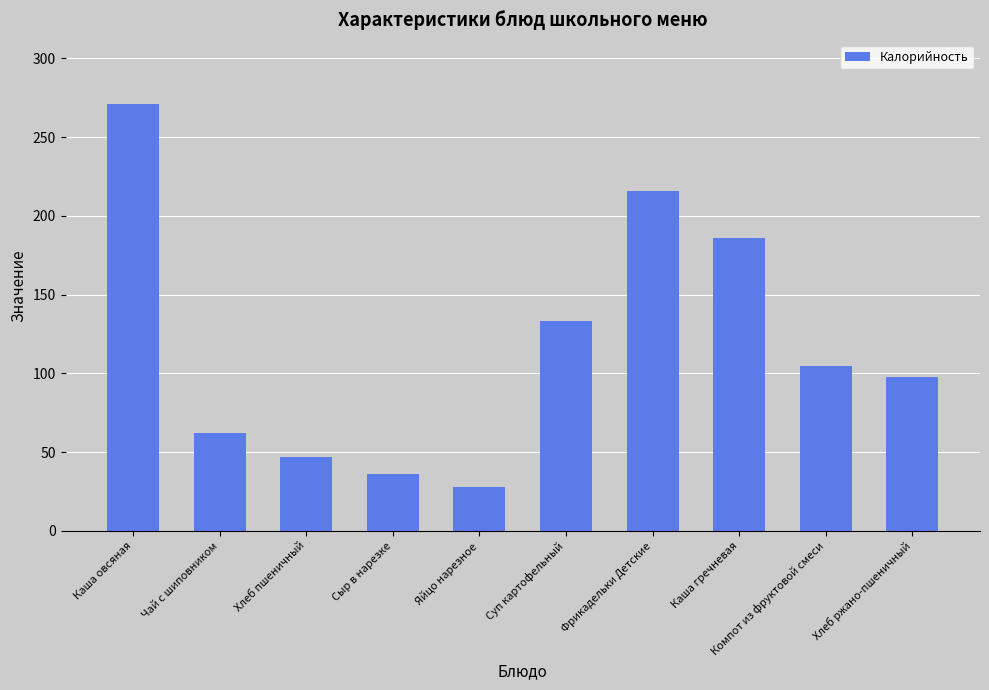

What is the change in value from Чай с шиповником to Суп картофельный?

+71.0